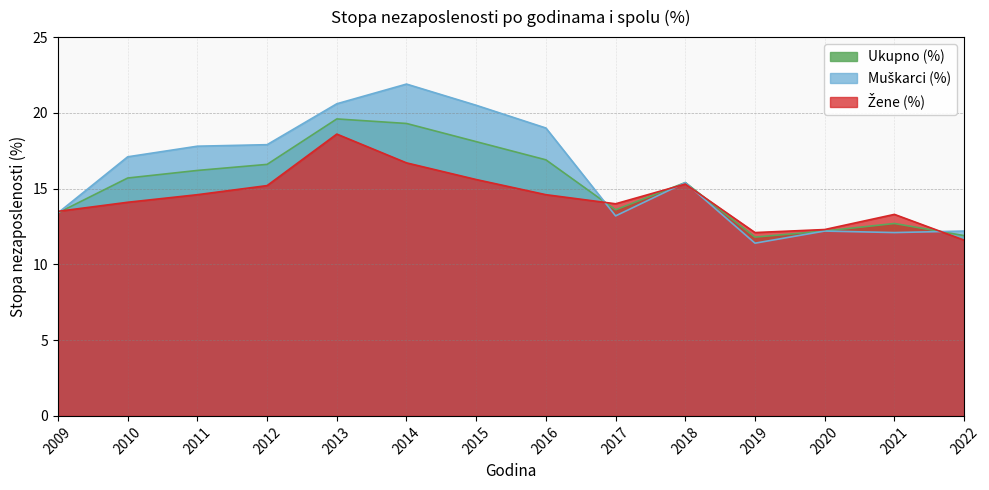

The value of Ukupno (%) at 2011 is 23.0. True or false?

False